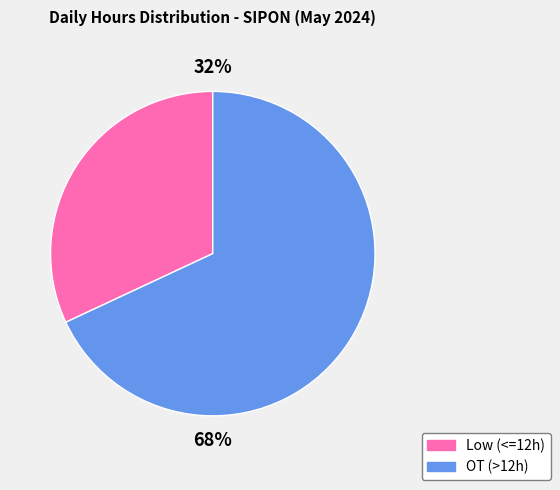

Is there any slice that represents more than half of the pie?

Yes